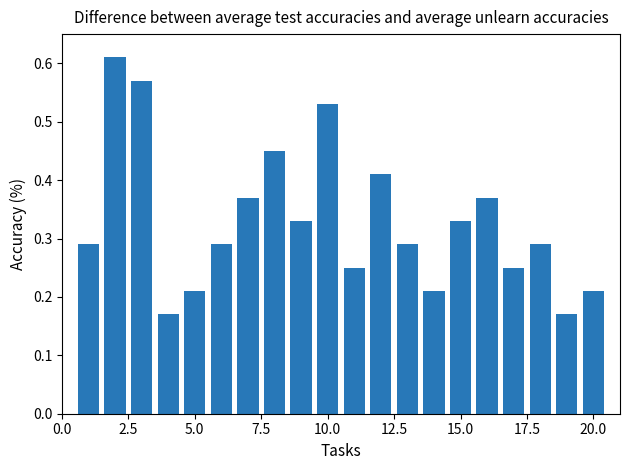

How many values are between 0 and 1?

20